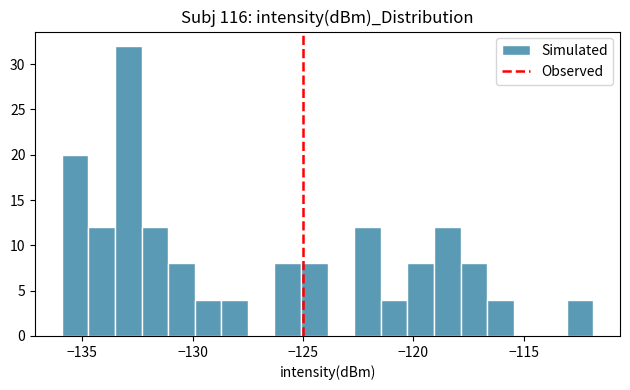

Read against the x-axis, roughly where is the centre of the tallest bar?

-133.0